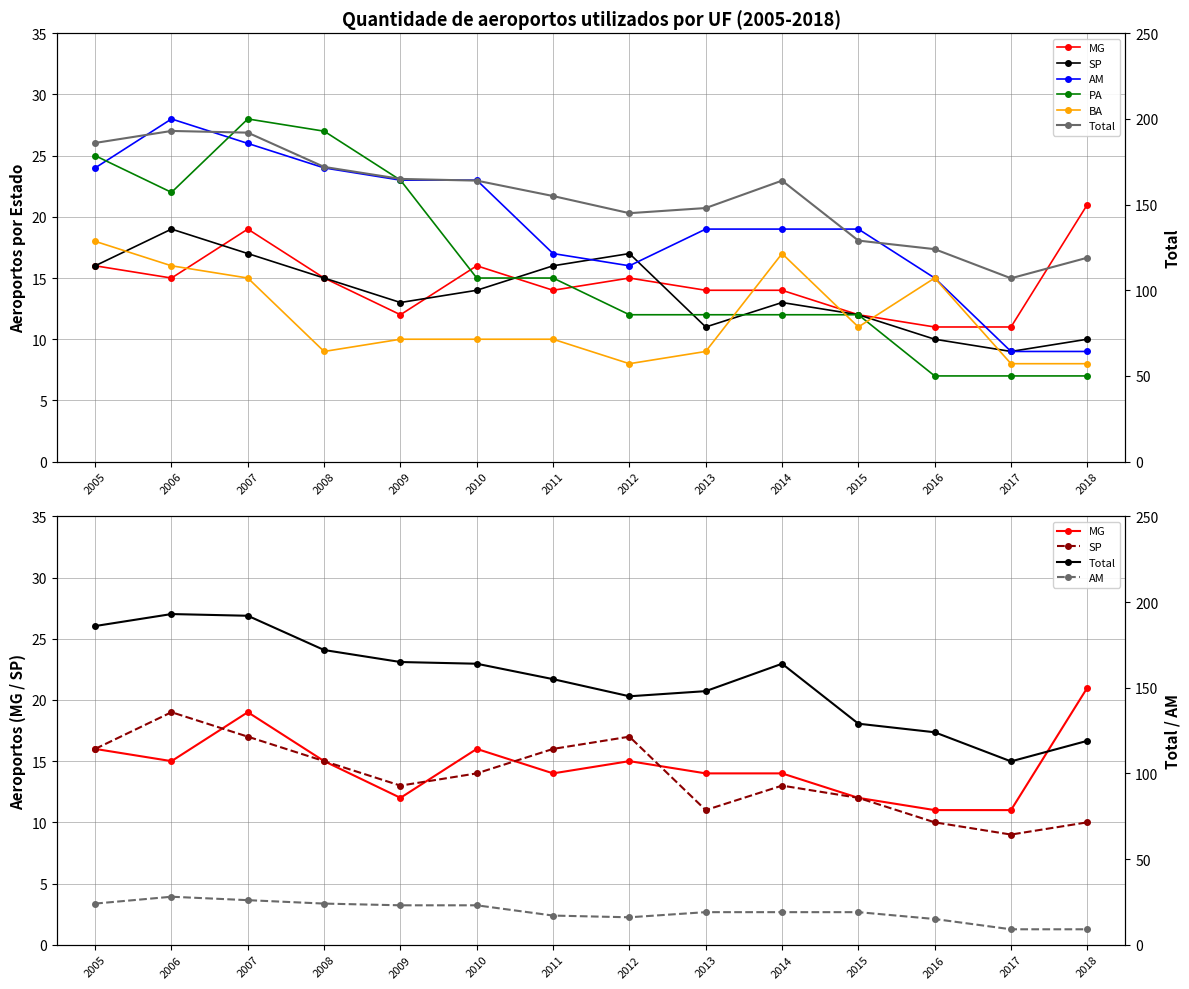

What is the total value across all series at 2007?

297